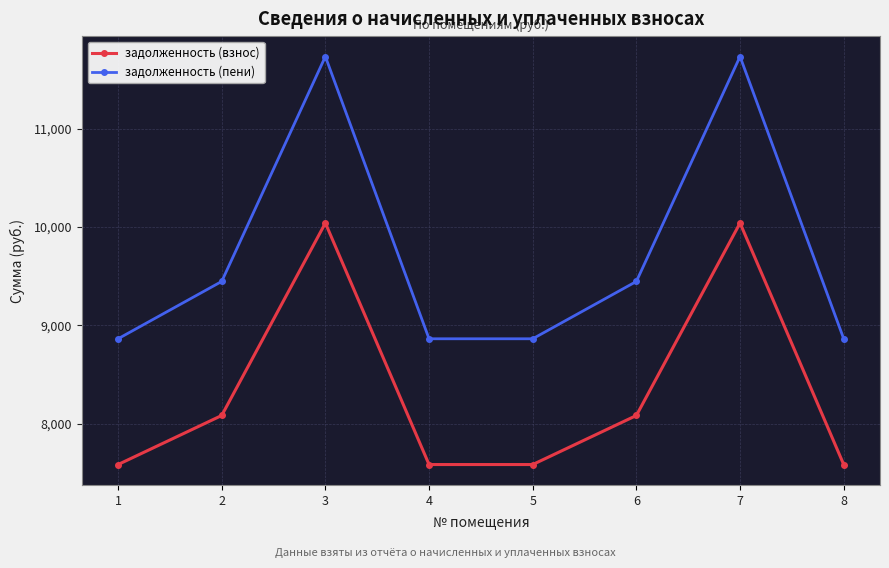

What is the average value of the задолженность (взнос) series?

8323.2